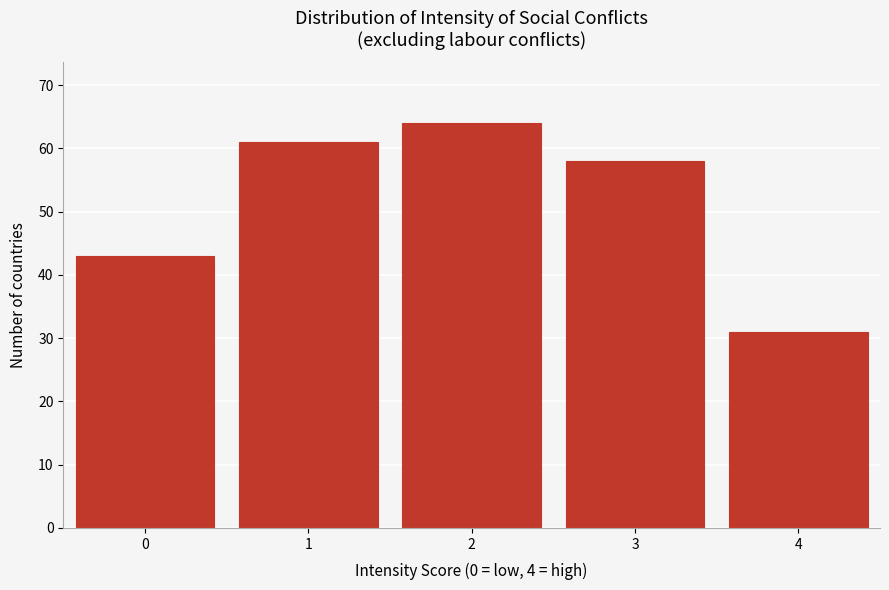

Reading left to right, extract all data points from this chart.

0=43	1=61	2=64	3=58	4=31